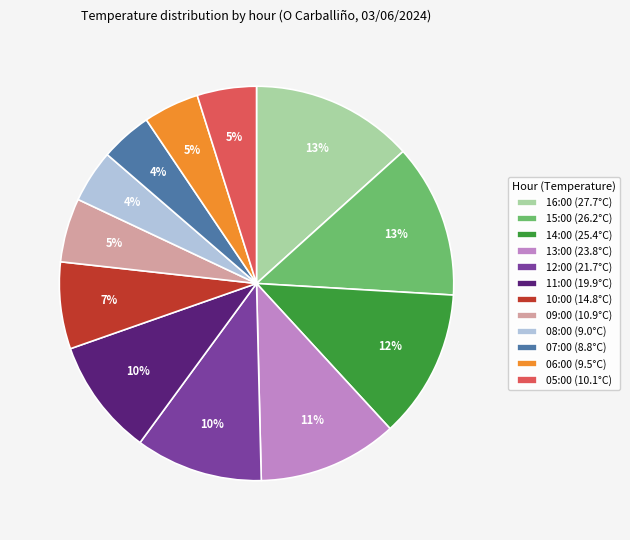

Do 07:00 (8.8°C) and 10:00 (14.8°C) together represent more than half of the pie?

No